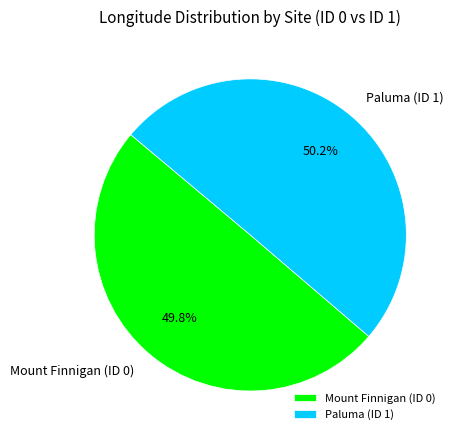

What portion of the pie excludes Mount Finnigan (ID 0)?

50.2%